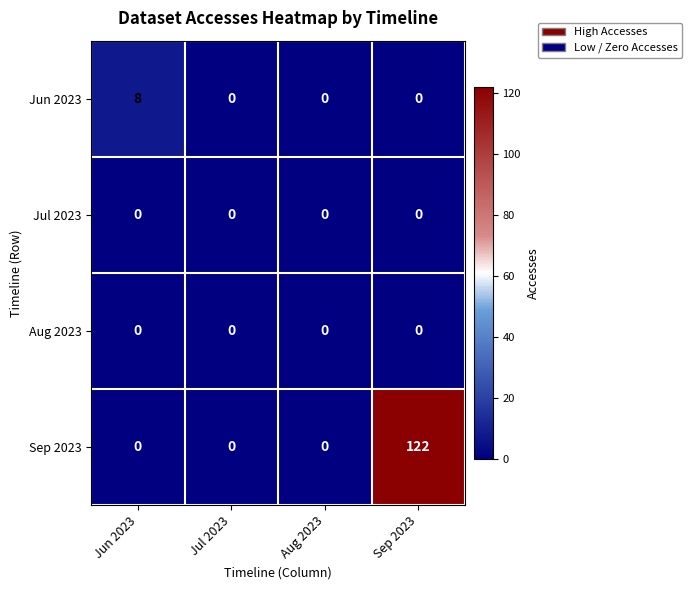

Is it true that Sep 2023 equals 0 at Jul 2023?

True